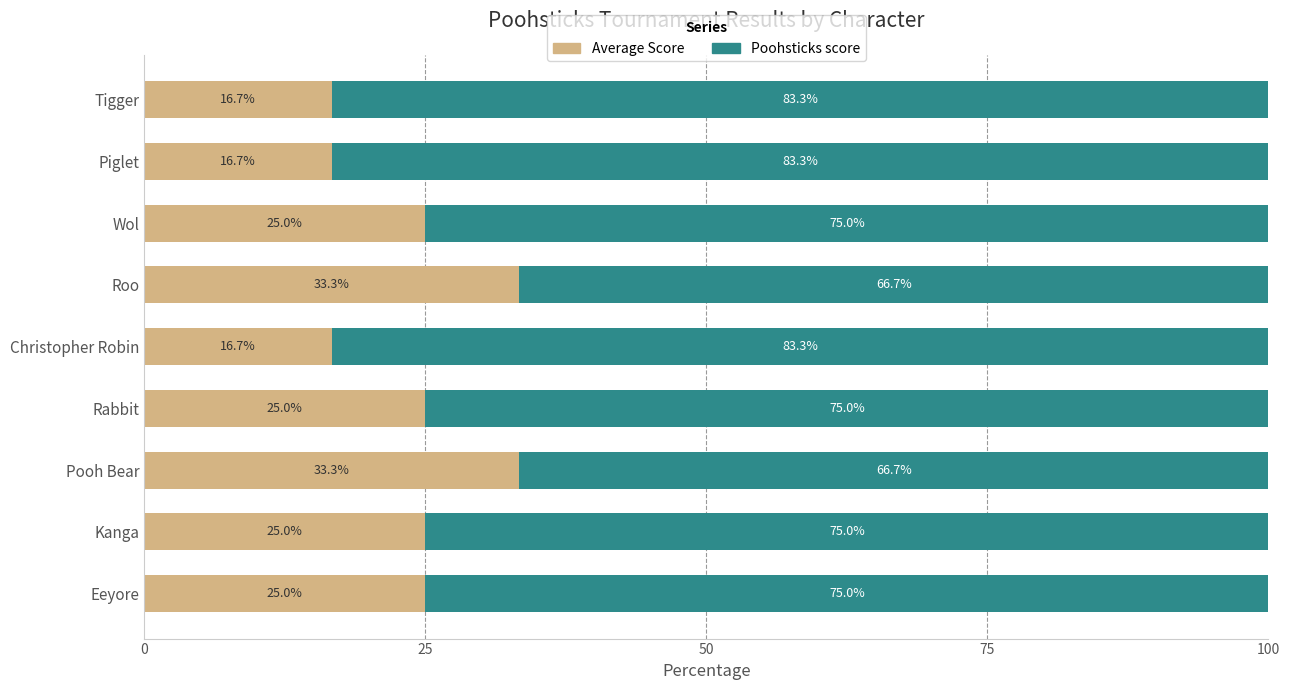

What is the lowest value of the Average Score series?

16.7